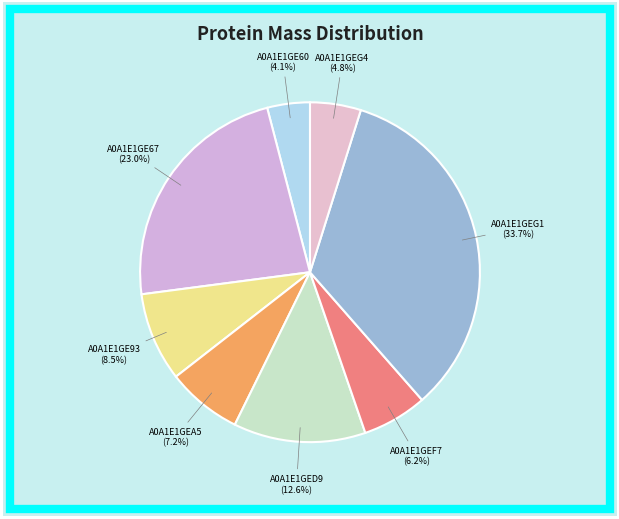

Count the number of slices in the pie.

8